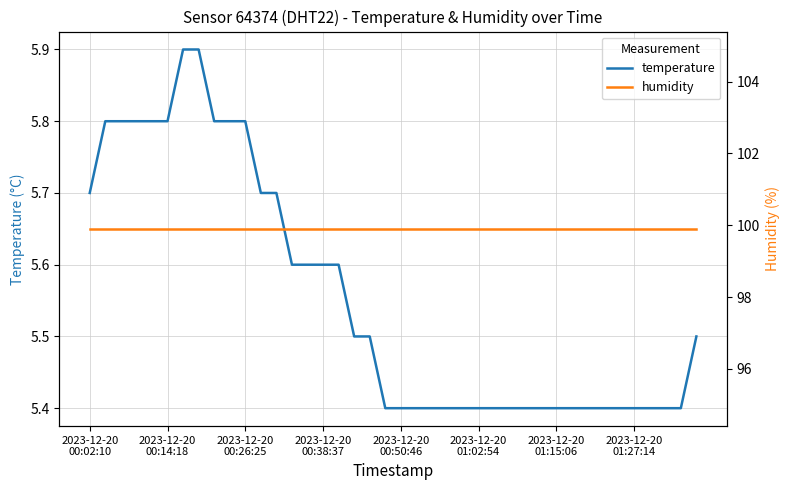

What is the value of the humidity point at the 7th from the left?

99.9